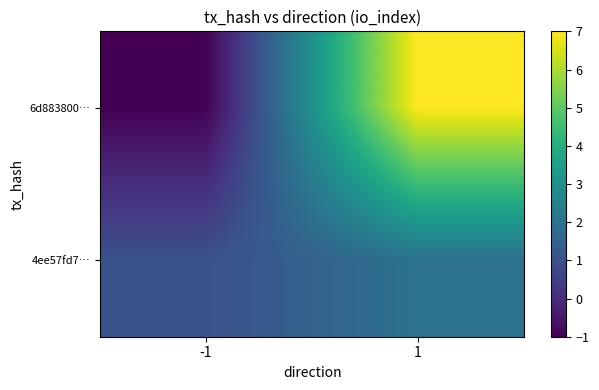

At which category is the sum across all series the highest?

1